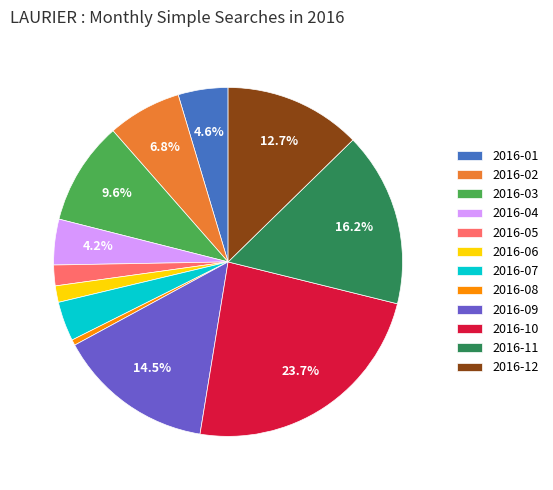

What is the ratio of the value at 2016-07 to the value at 2016-03?

0.4